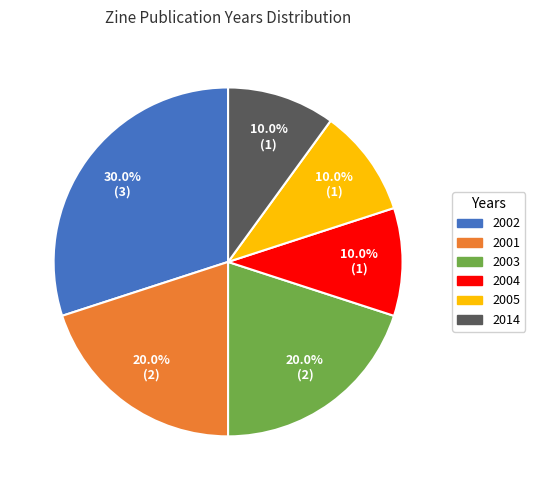

Does any single category account for the majority?

No